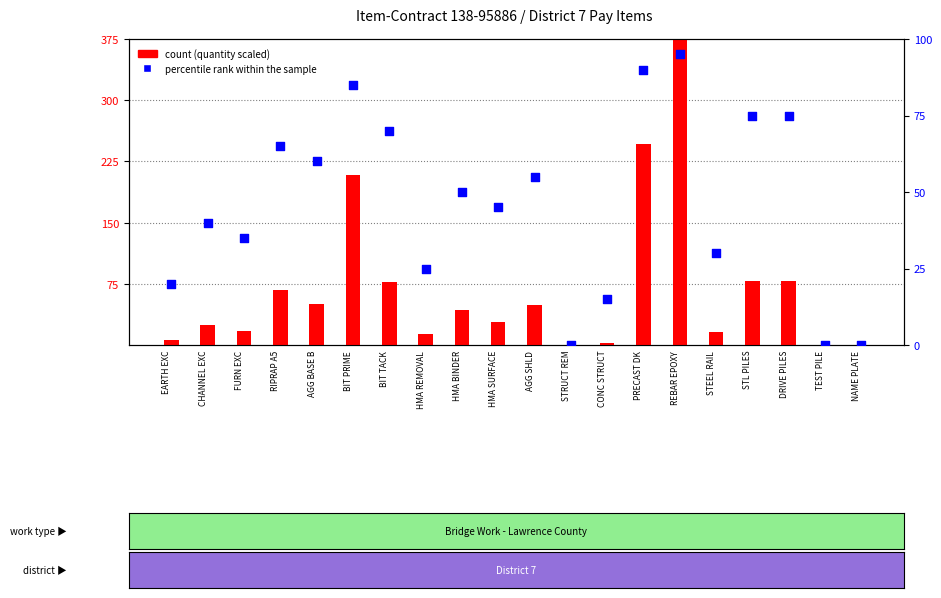

What are all the series names shown in the legend?

count, percentile rank within the sample